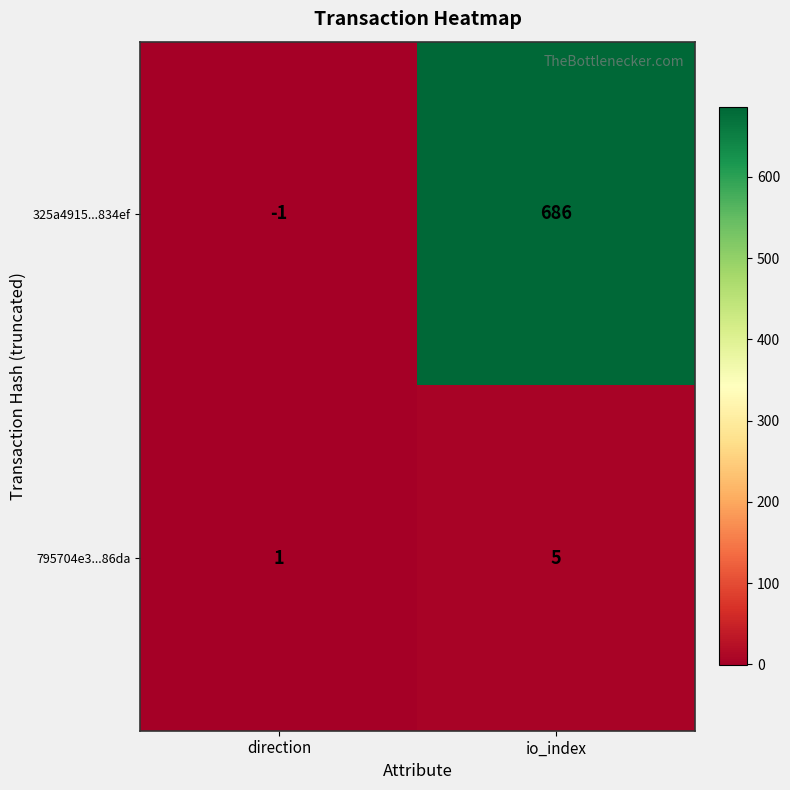

Where is 325a4915...834ef nearest to the value 342?

direction